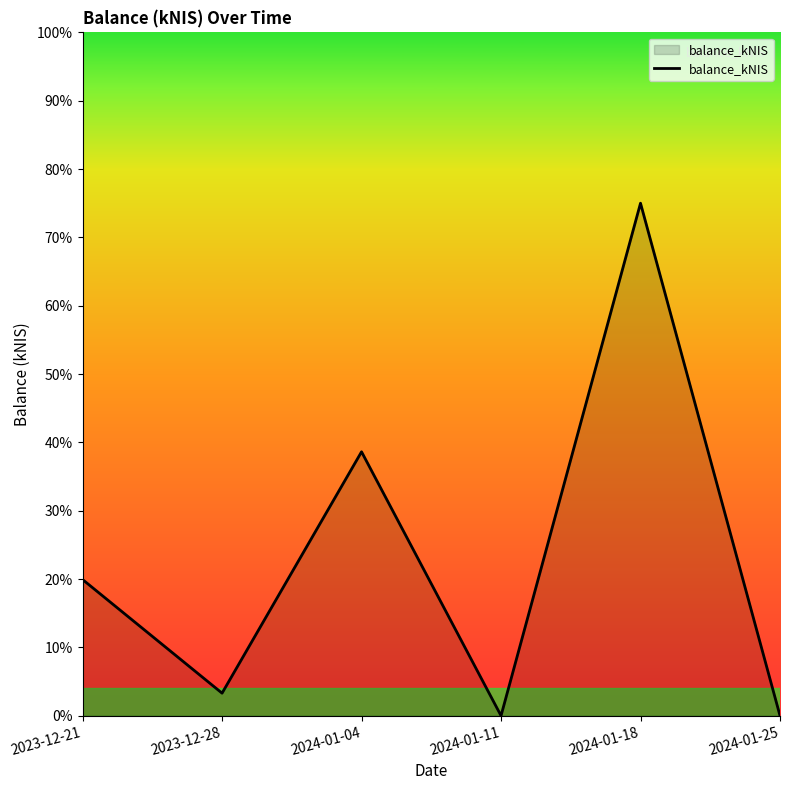

What is the change in value from 2023-12-21 to 2024-01-11?

-19.9